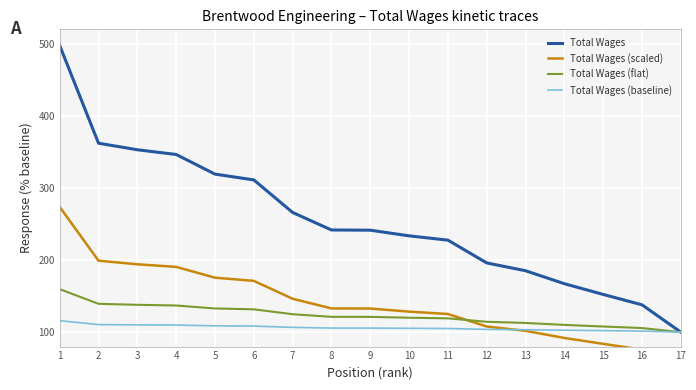

Reading left to right, transcribe all the data shown in this chart.

Total Wages: 497.6	362.1	353.0	346.4	319.2	311.2	266.0	241.7	241.4	233.6	227.6	196.0	185.2	167.2	152.3	137.9	100.0
Total Wages (scaled): 273.7	199.1	194.1	190.5	175.6	171.1	146.3	132.9	132.8	128.5	125.2	107.8	101.8	92.0	83.8	75.8	55.0
Total Wages (flat): 159.6	139.3	137.9	137.0	132.9	131.7	124.9	121.3	121.2	120.0	119.1	114.4	112.8	110.1	107.8	105.7	100.0
Total Wages (baseline): 115.9	110.5	110.1	109.9	108.8	108.4	106.6	105.7	105.7	105.3	105.1	103.8	103.4	102.7	102.1	101.5	100.0